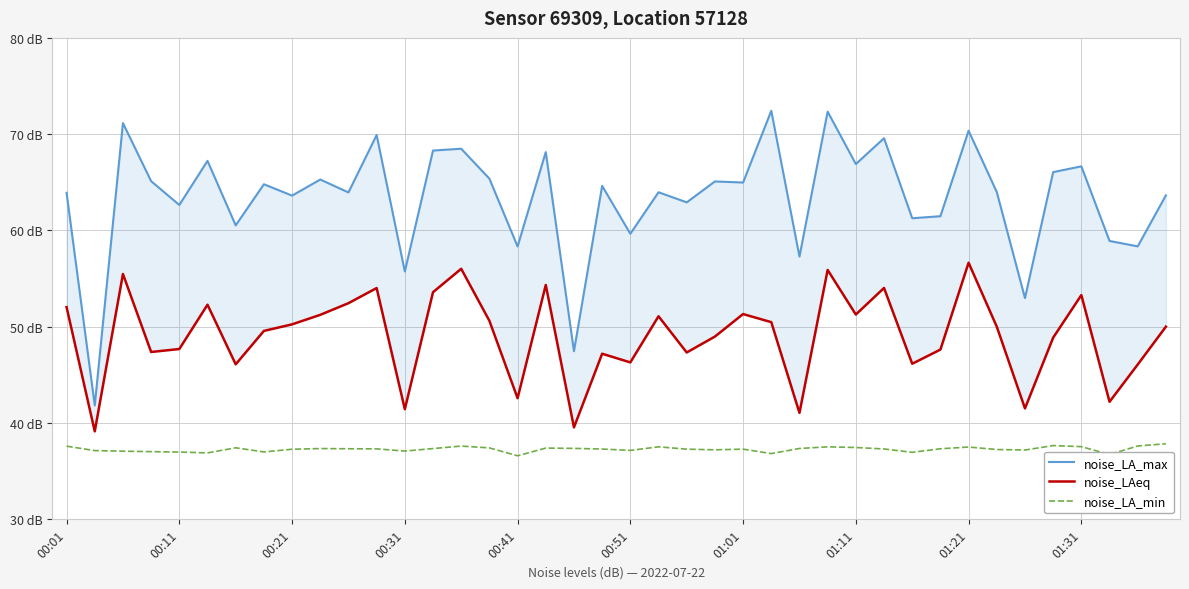

Where does the noise_LA_min series first go above 37?

00:01